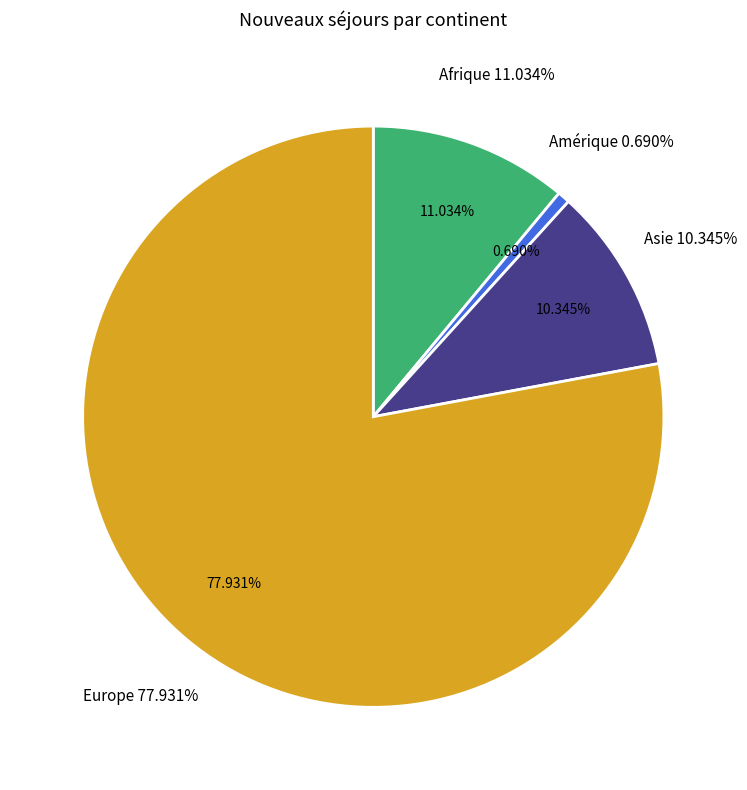

What is the change in value from Afrique to Asie?

-2